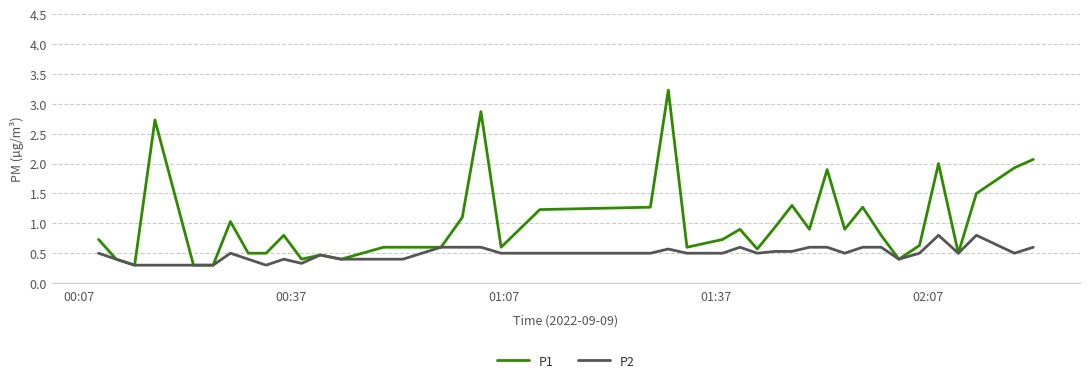

Rank the series by their average value, from highest to lowest.

P1, P2